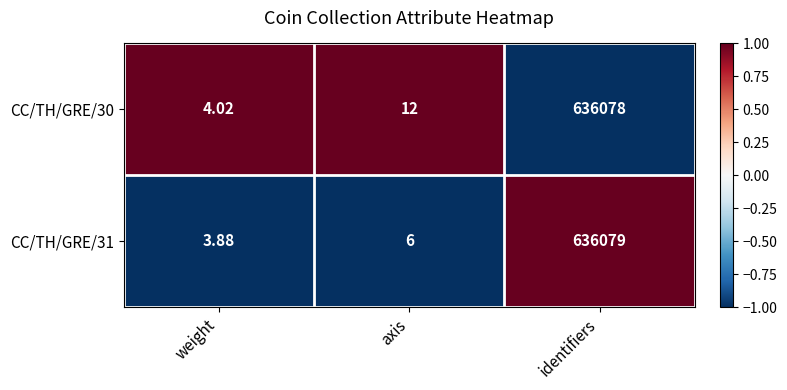

Which label corresponds to the largest value in the chart?

identifiers